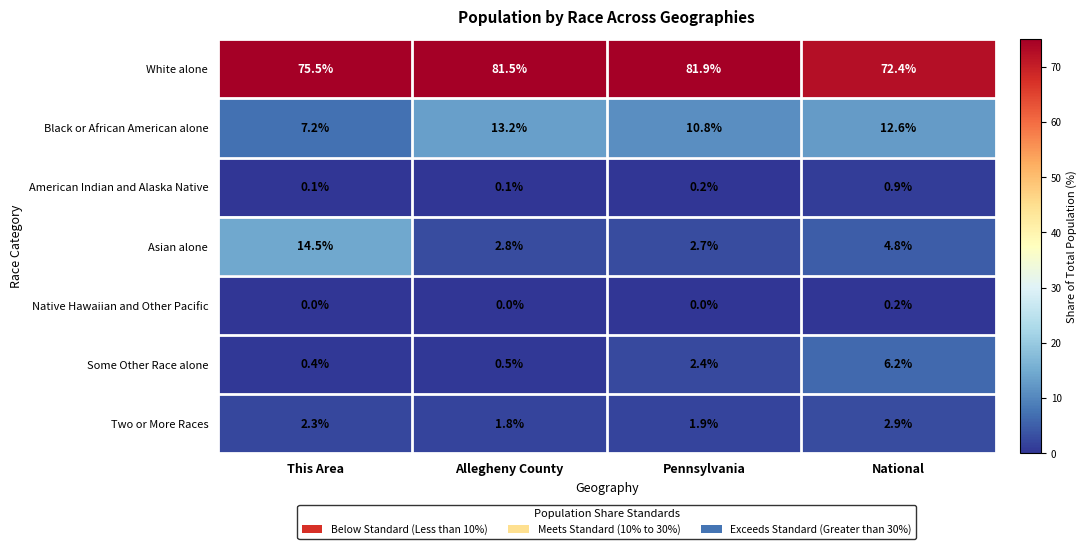

Reading left to right, what are all the values shown in this chart?

White alone: 75.5	81.5	81.9	72.4
Black or African American alone: 7.2	13.2	10.8	12.6
American Indian and Alaska Native: 0.1	0.1	0.2	0.9
Asian alone: 14.5	2.8	2.7	4.8
Native Hawaiian and Other Pacific: 0.0	0.0	0.0	0.2
Some Other Race alone: 0.4	0.5	2.4	6.2
Two or More Races: 2.3	1.8	1.9	2.9